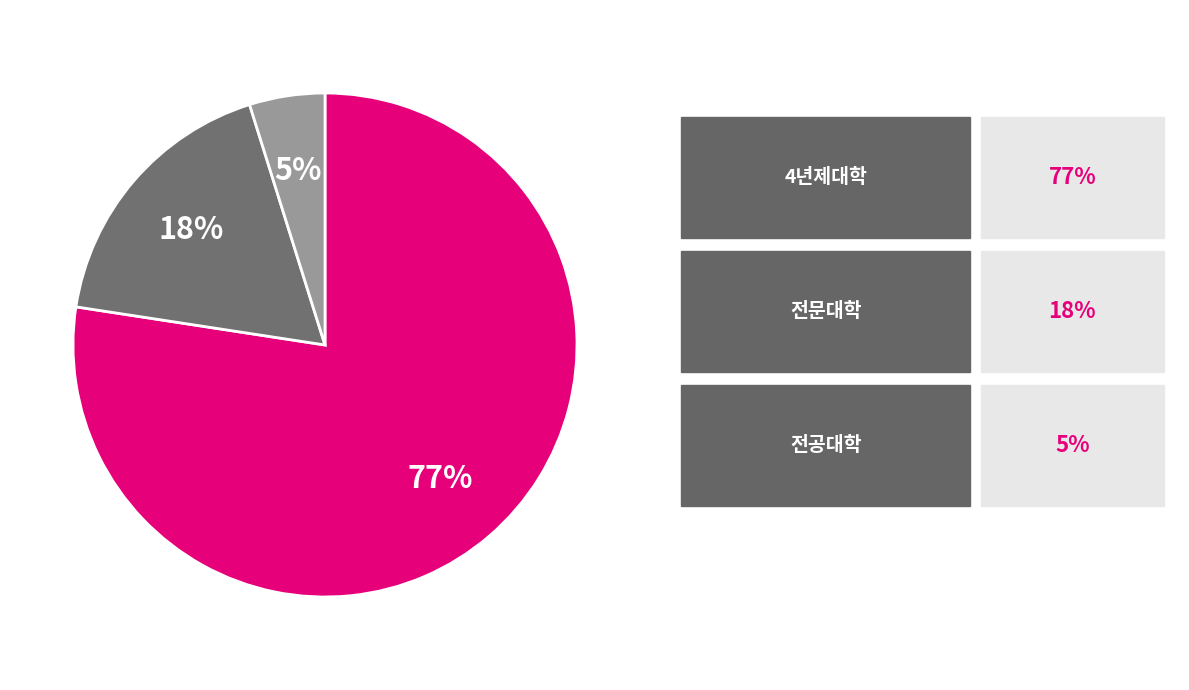

Is there any slice that represents more than half of the pie?

Yes